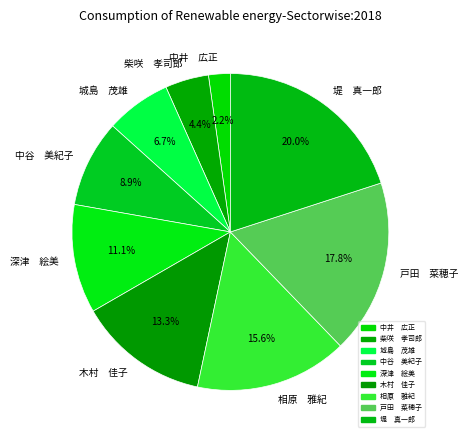

Which has a higher value, 堤 真一郎 or 城島 茂雄?

堤 真一郎